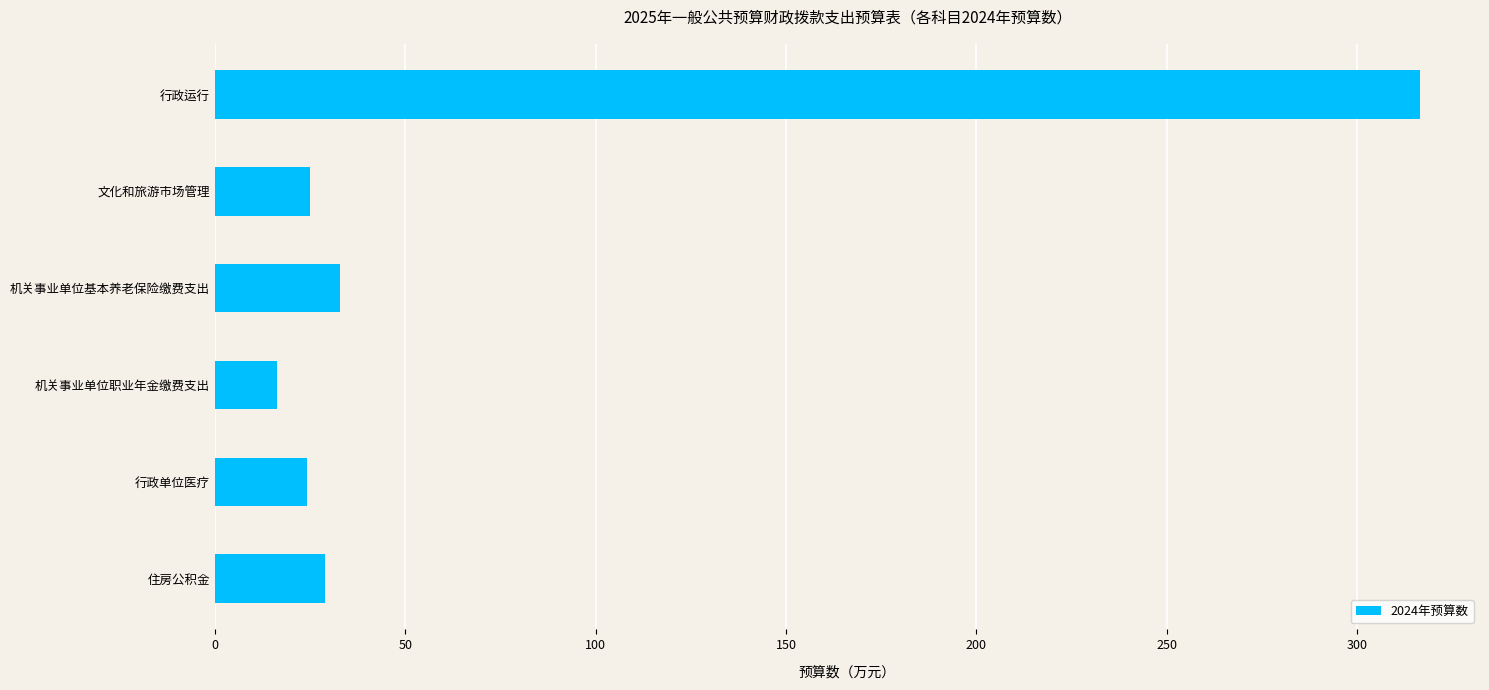

At which label is the value closest to 166?

机关事业单位基本养老保险缴费支出